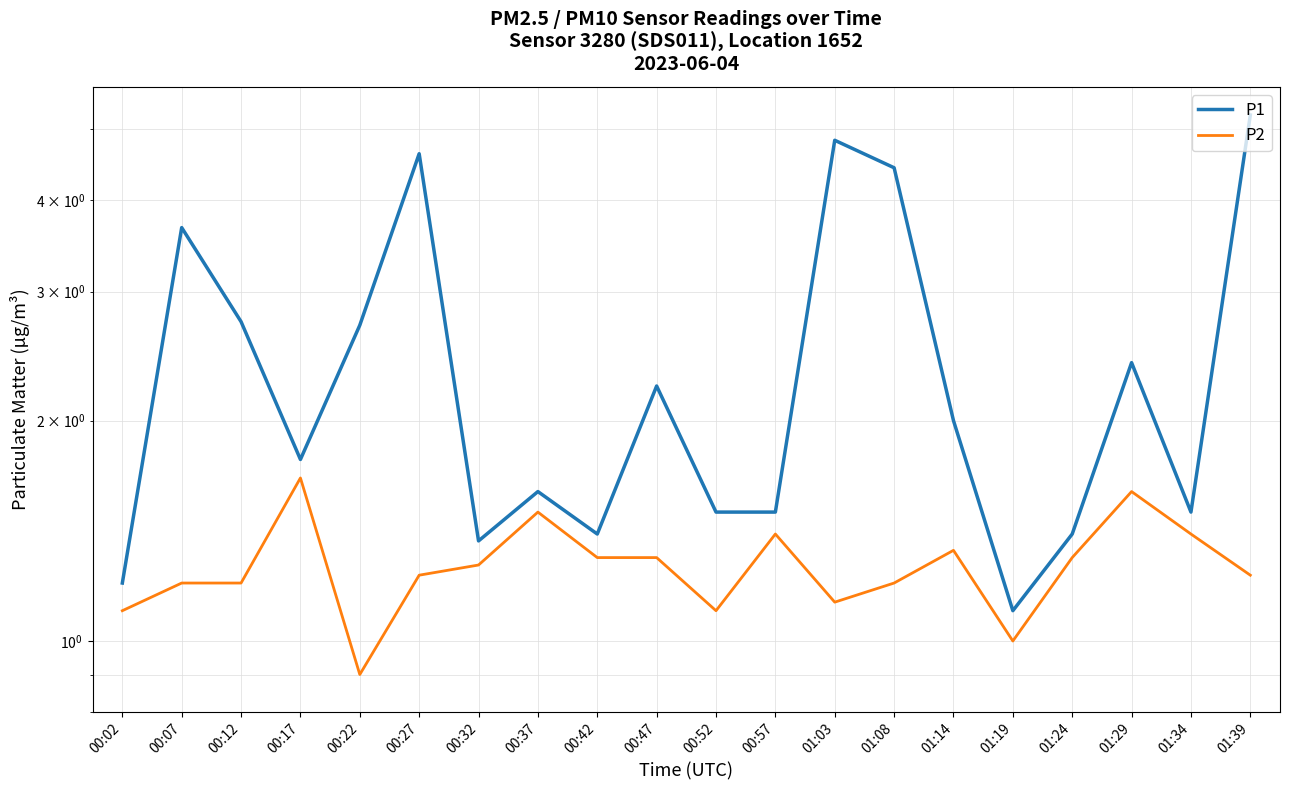

How many lines are shown in the chart?

2